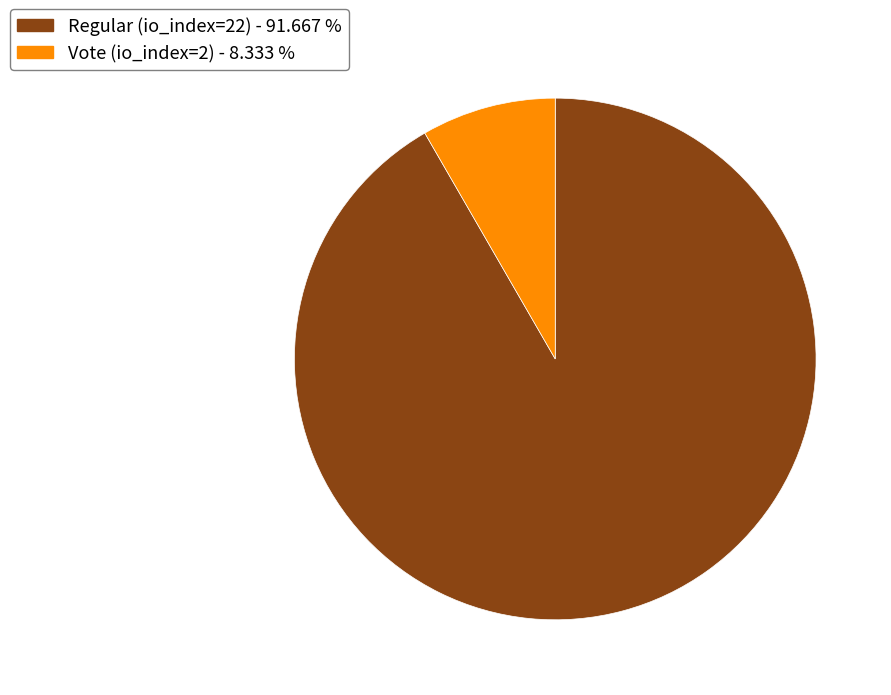

The Regular (io_index=22) slice represents 99% of the pie. True or false?

False